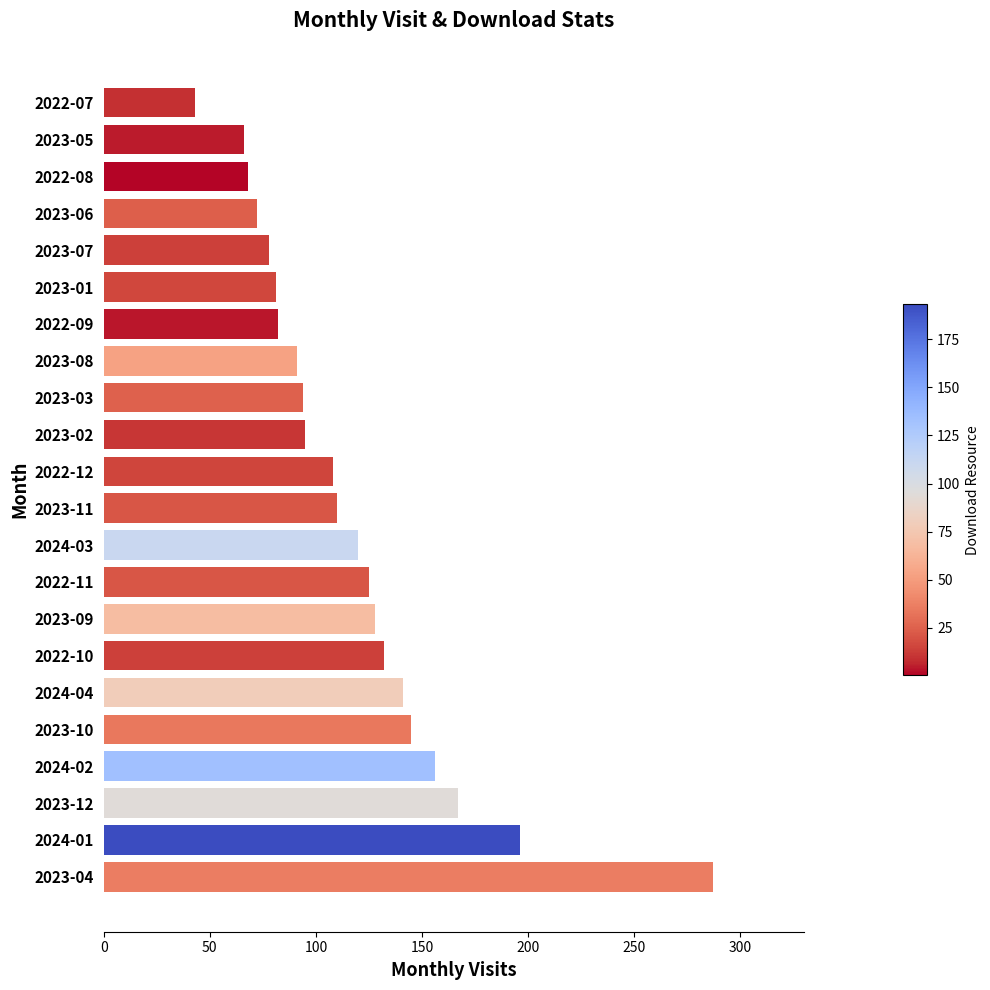

How many data points does each series have?

22